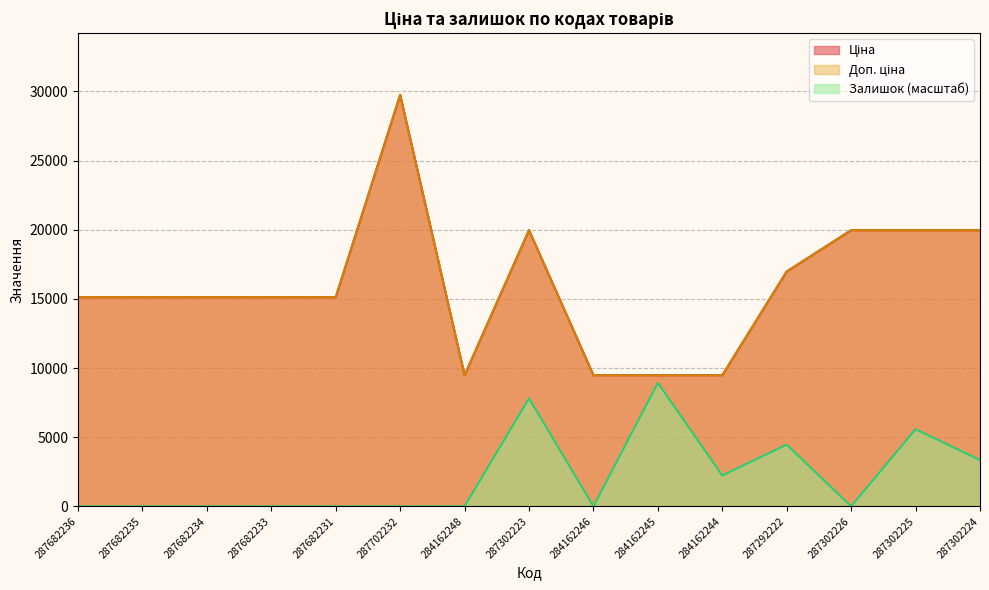

What position from the right is 287302226?

3